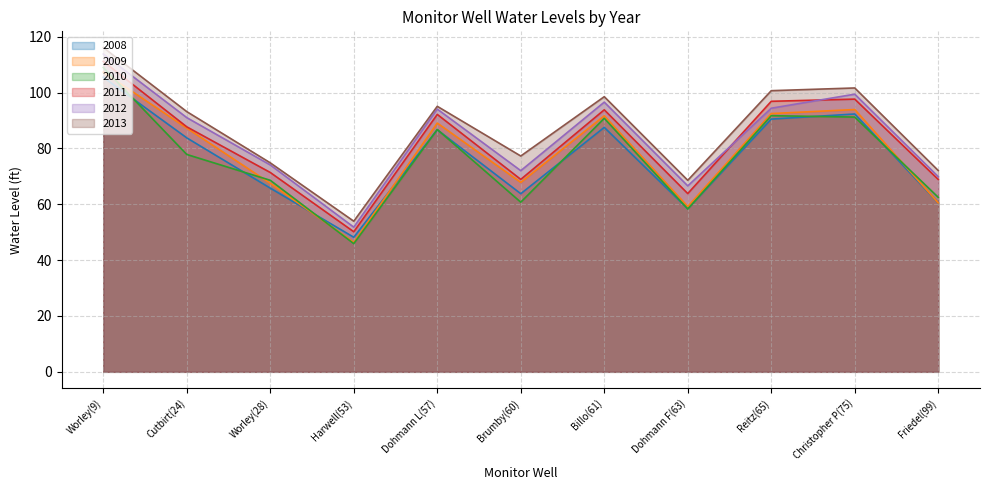

What is the highest value of the 2008 series?

105.5